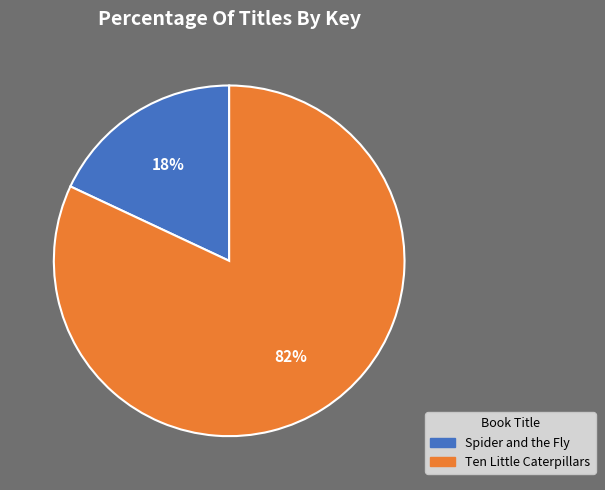

Between Ten Little Caterpillars and Spider and the Fly, which is larger?

Ten Little Caterpillars